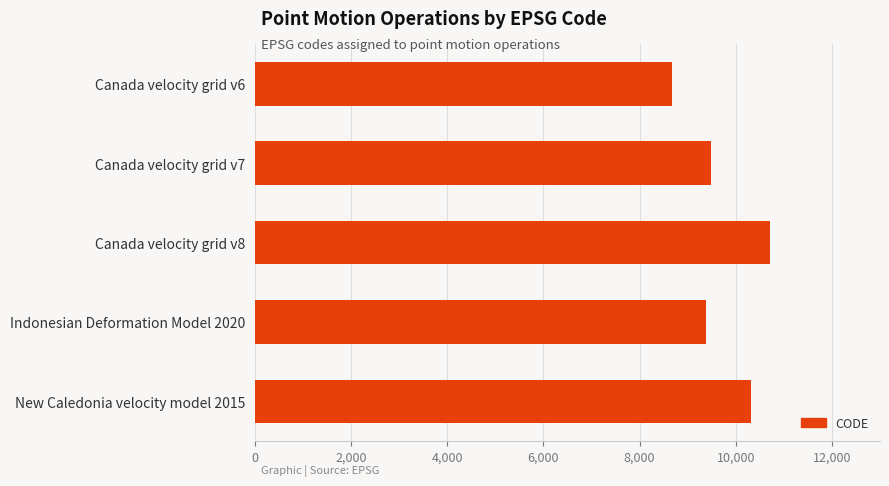

What is the label of the 3rd bar from the top?

Canada velocity grid v8